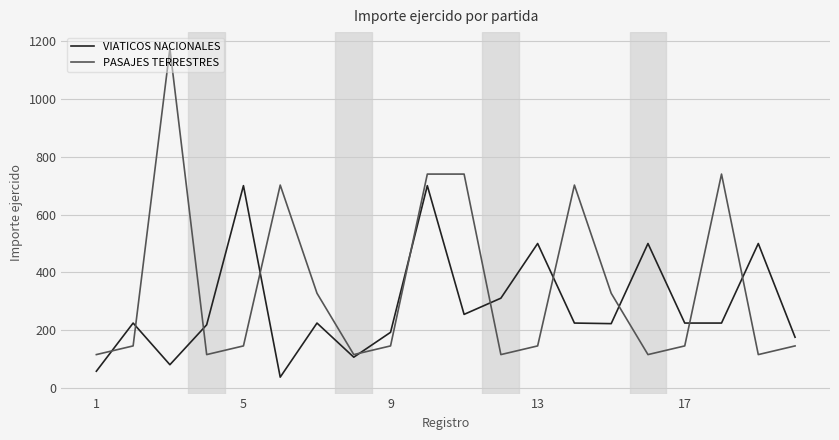

Which series has the largest total across all categories?

PASAJES TERRESTRES